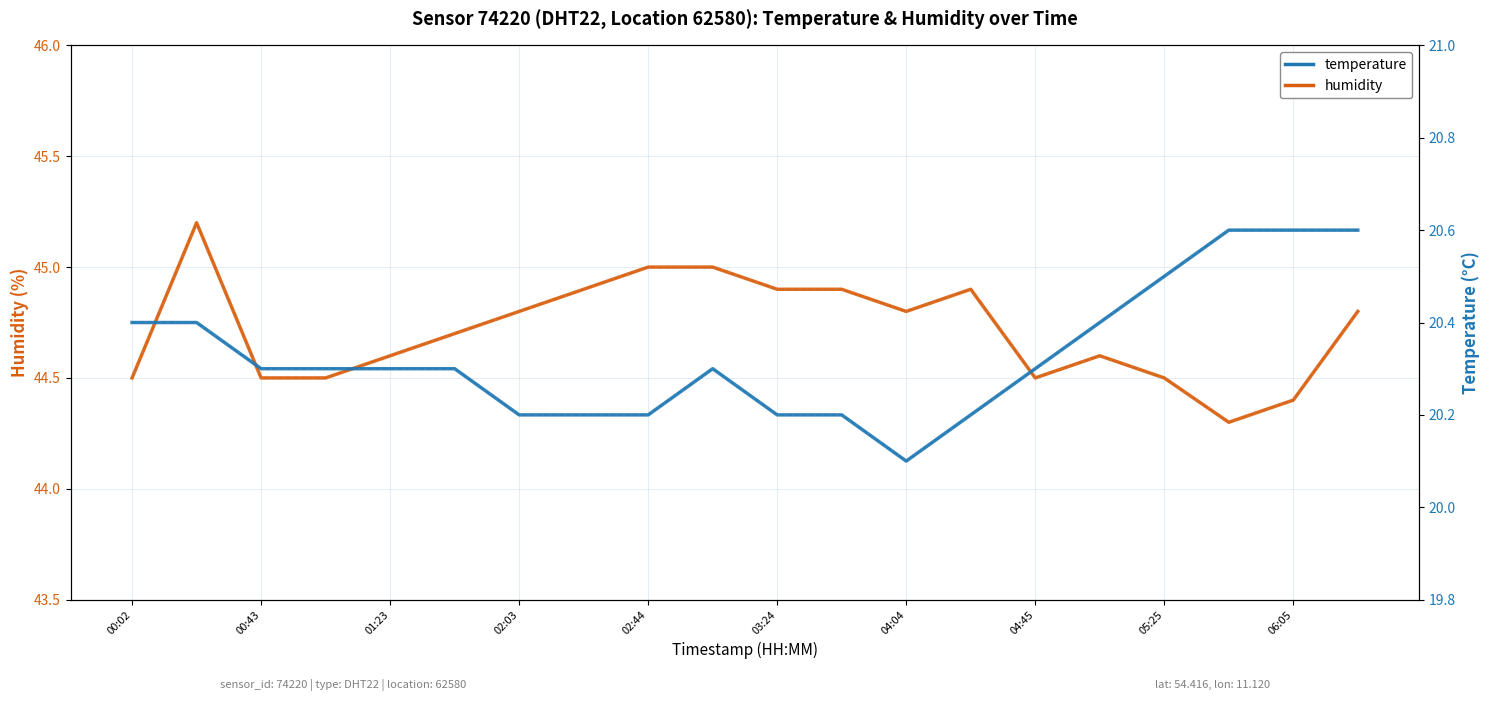

Rank the series by their average value, from lowest to highest.

temperature, humidity